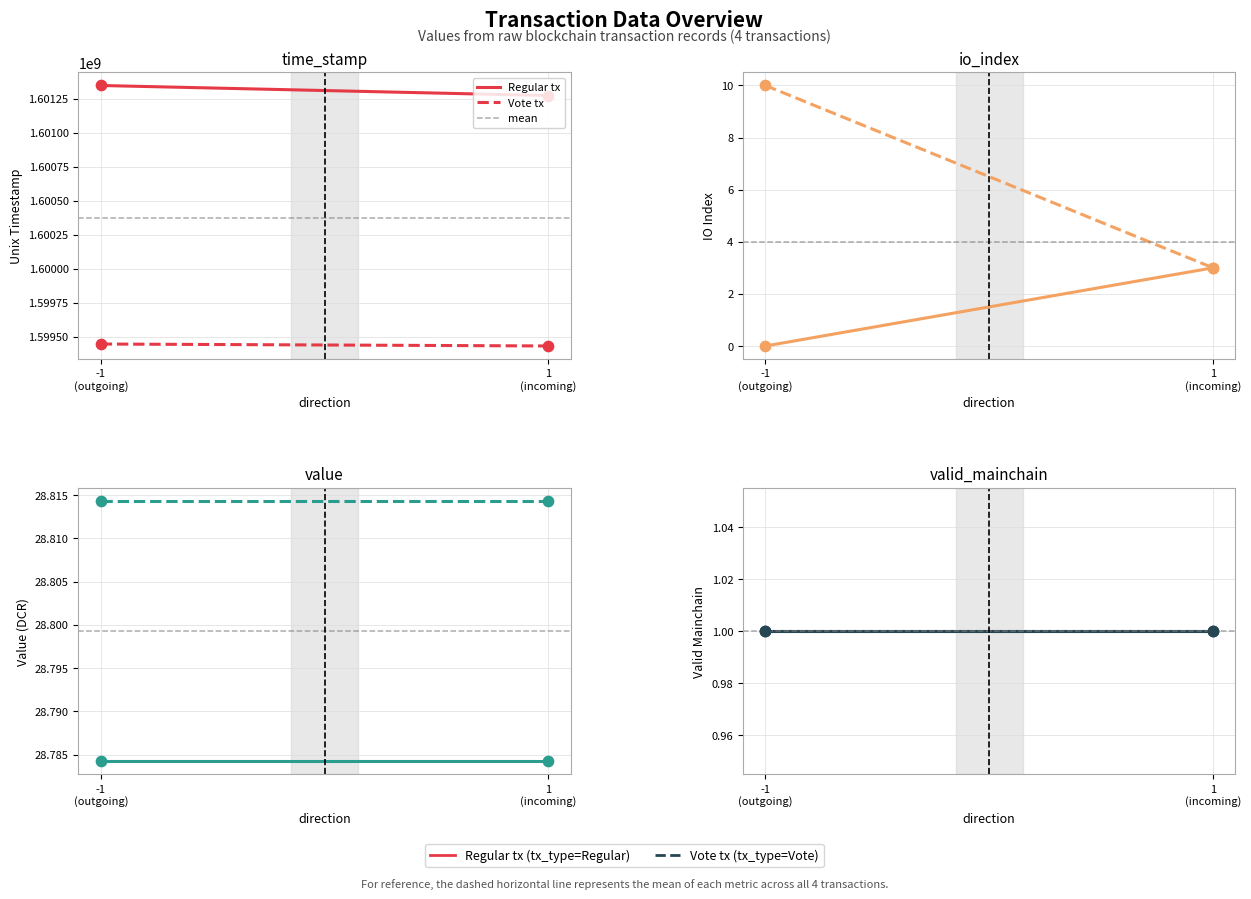

Which series contains the lowest Y value?

io_index